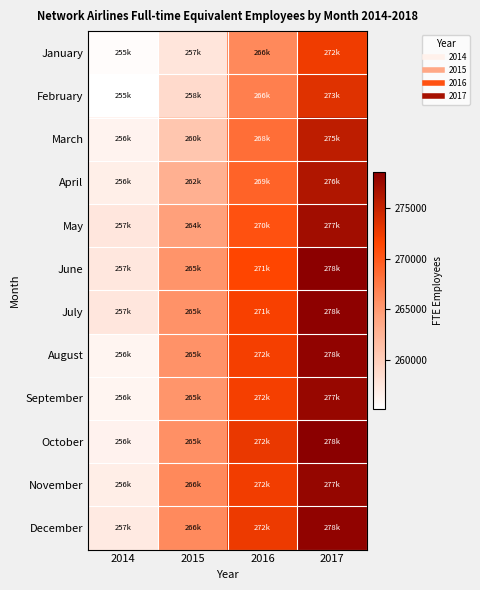

Between 2014 and 2017, which series saw the biggest shift?

October